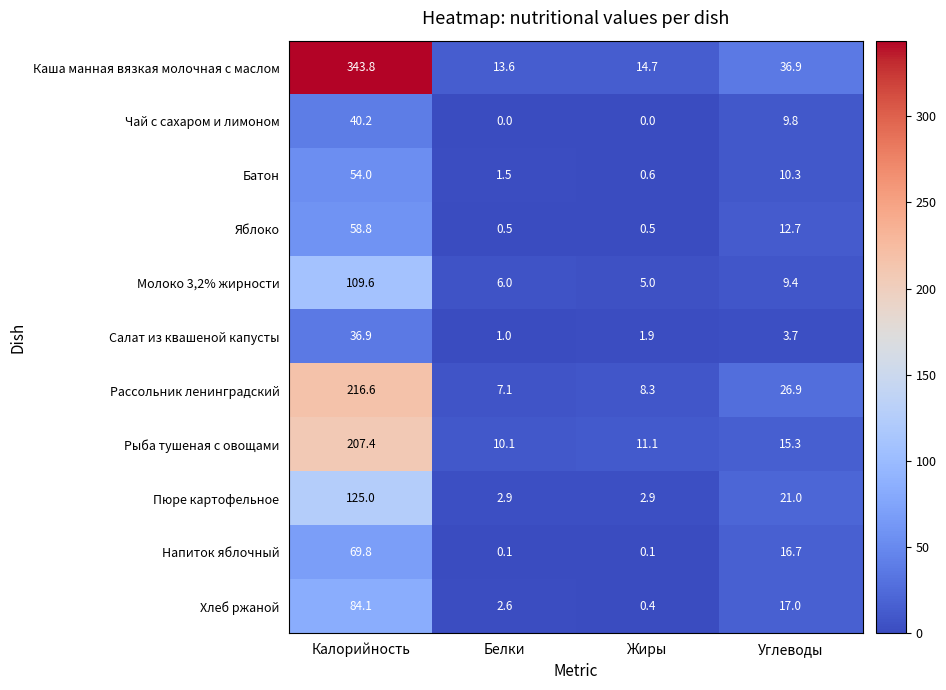

The Молоко 3,2% жирности series shows 5.0 at Жиры. True or false?

True